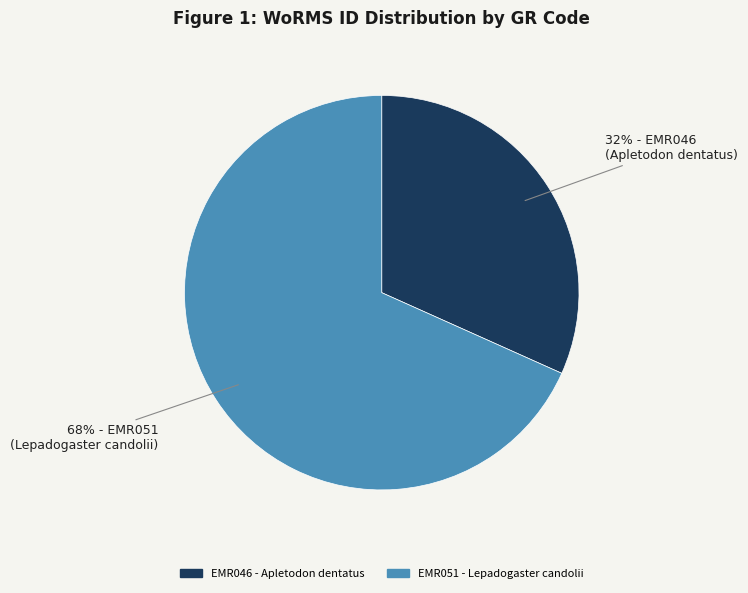

To the nearest percent, what is the average slice percentage?

50%